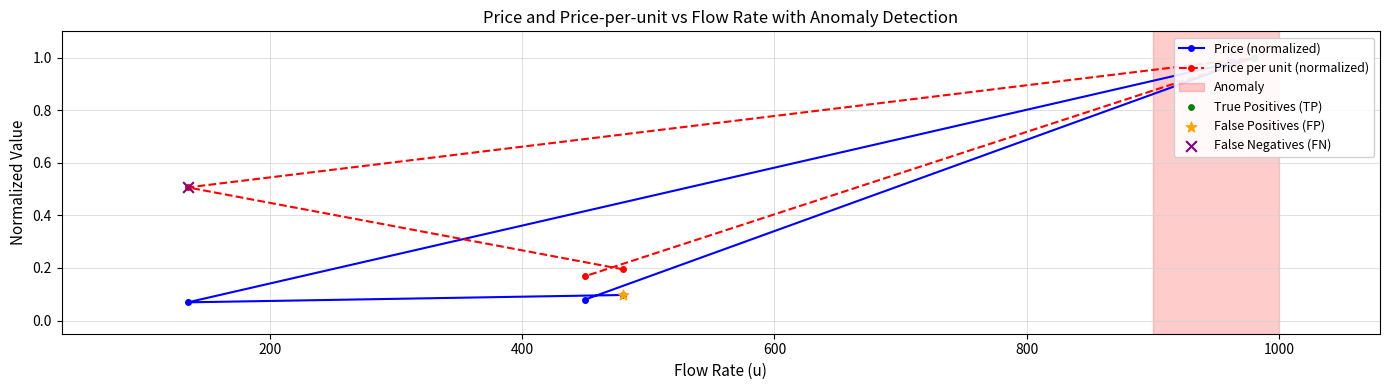

Which series reaches the maximum Y coordinate?

Price (normalized)